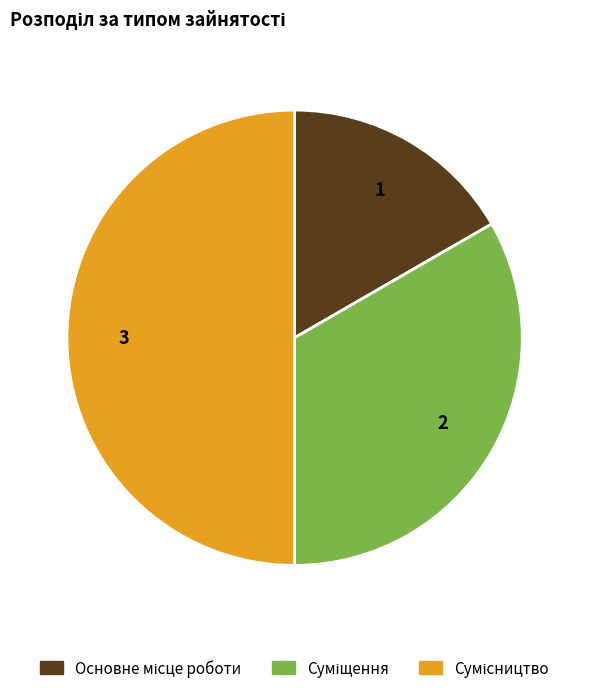

What portion of the pie excludes Основне місце роботи?

83.3%